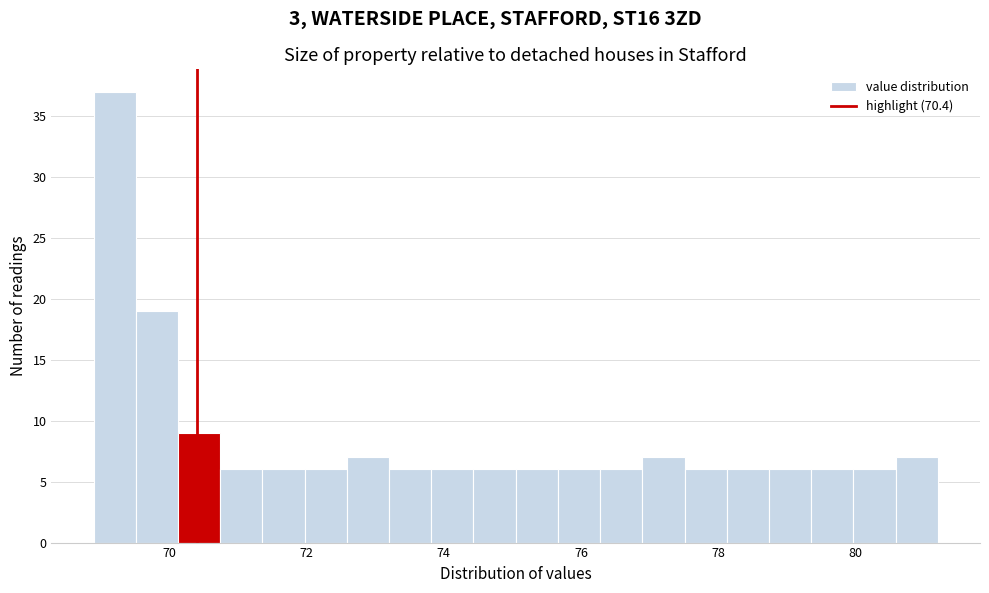

Read against the x-axis, roughly where is the centre of the tallest bar?

69.2